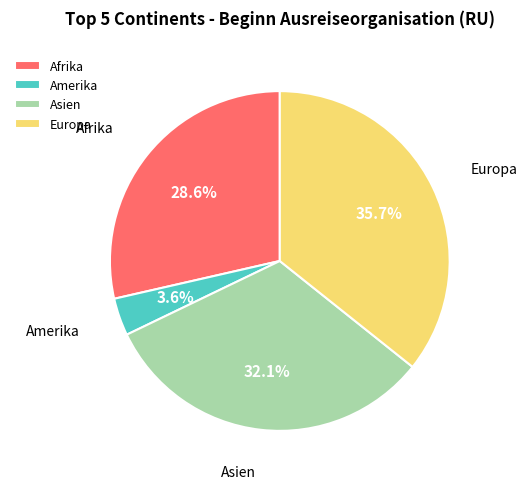

To the nearest percent, what is the difference between the largest and smallest slice percentages?

32%